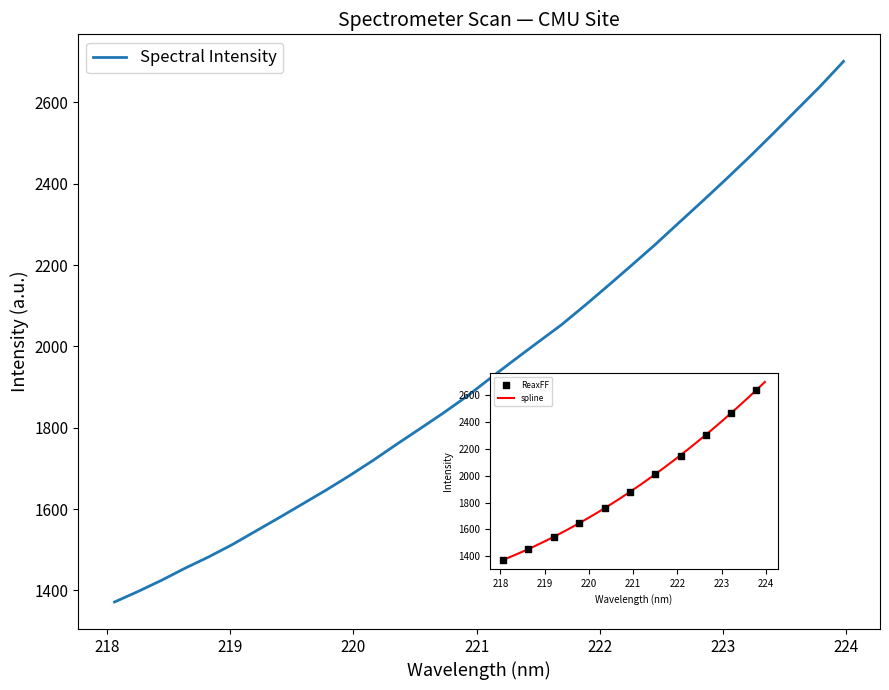

Which has a higher value, 219.2067 or 219.589?

219.589